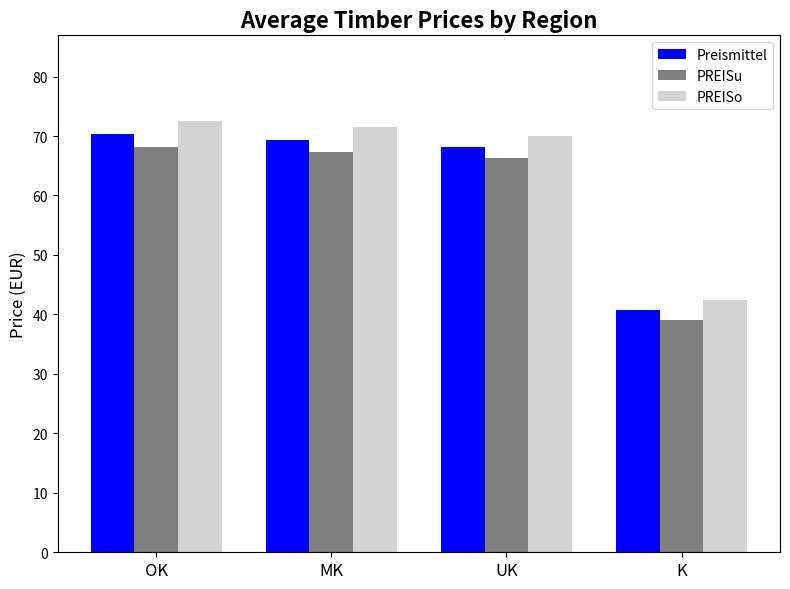

Between MK and K, which series saw the biggest shift?

PREISo